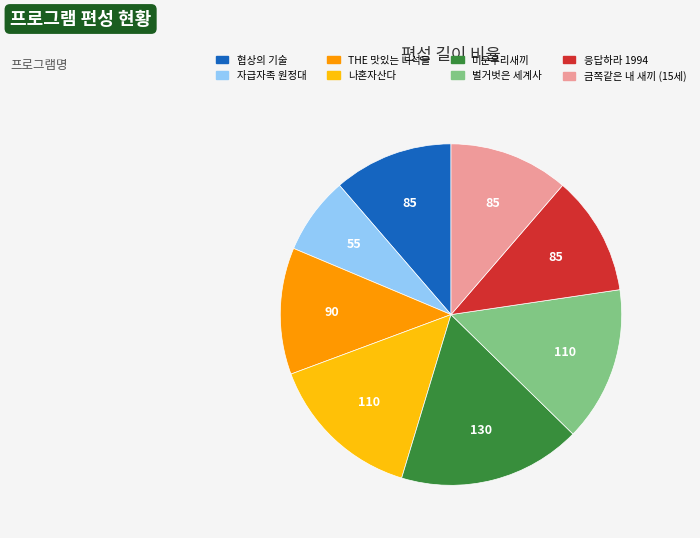

Which category has the biggest portion of the pie?

미운우리새끼